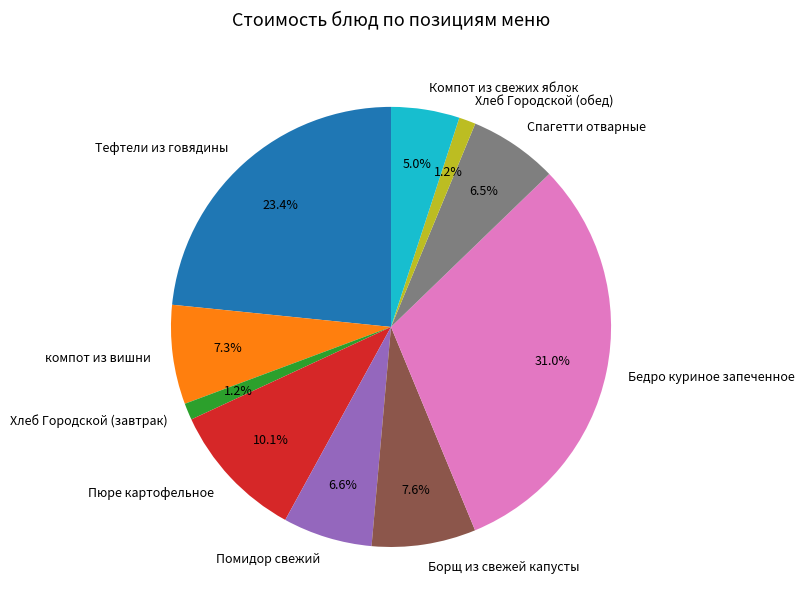

To the nearest percent, what is the combined percentage of Пюре картофельное and Помидор свежий?

17%